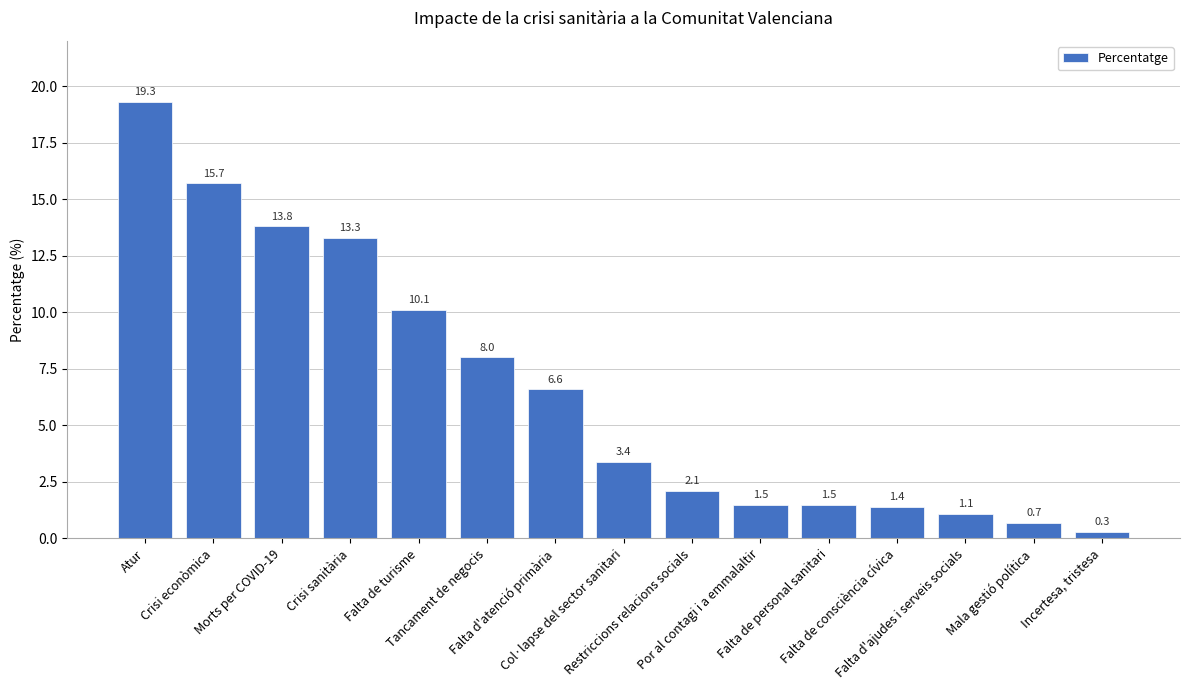

Reading left to right, extract all data points from this chart.

19.3	15.7	13.8	13.3	10.1	8.0	6.6	3.4	2.1	1.5	1.5	1.4	1.1	0.7	0.3